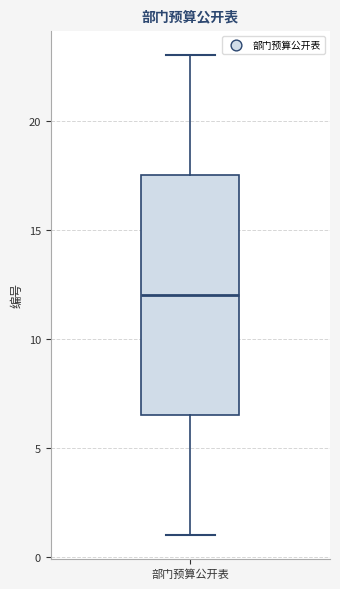

Transcribe this box plot: give where the median line is, the range the box spans, and where the two whiskers end, as read against the y-axis. The values are not printed on the chart, so give them approximately, as read against the axis.

median 12.0, box 6.5 to 17.5, whiskers 1.0 to 23.0